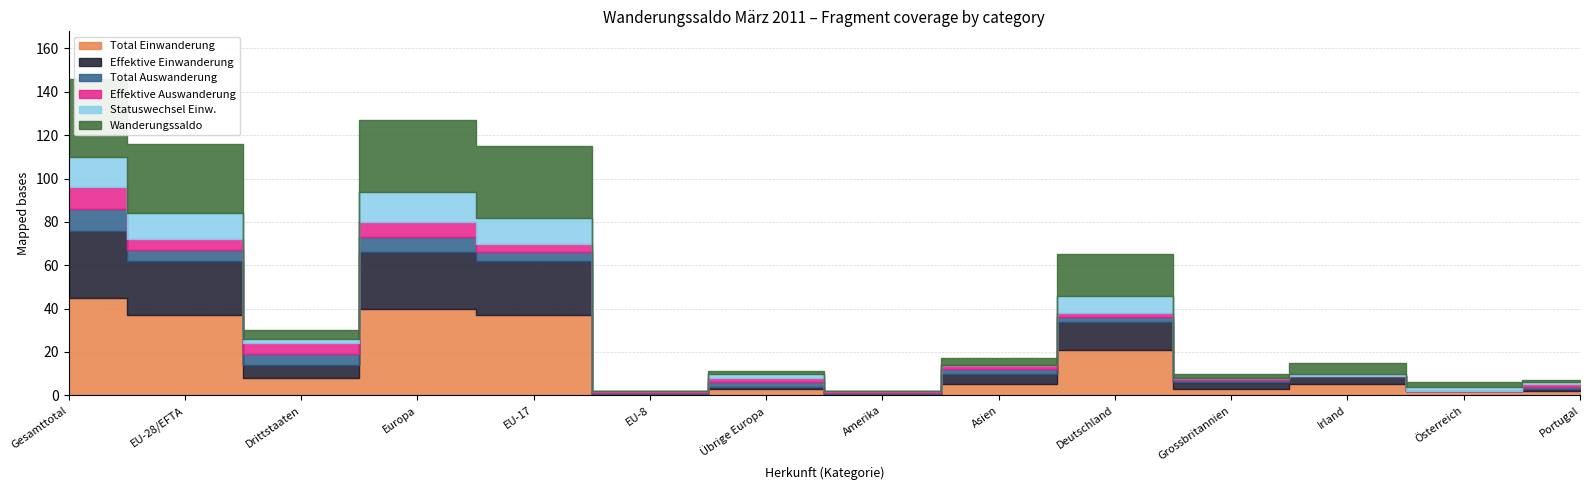

At which label does Effektive Auswanderung first exceed 2?

Gesamttotal